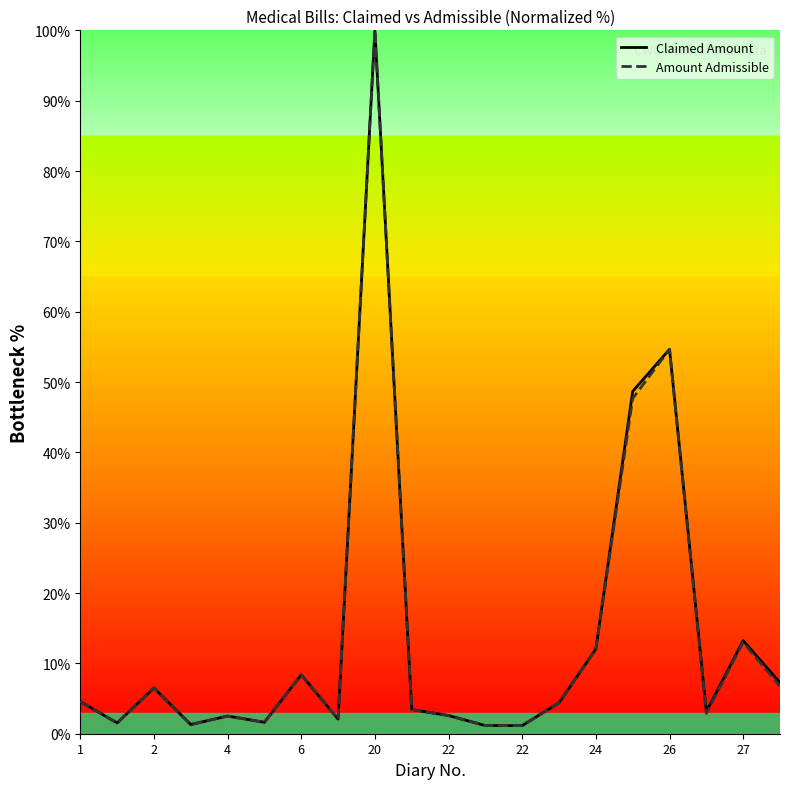

What is the greatest value displayed?

100.0